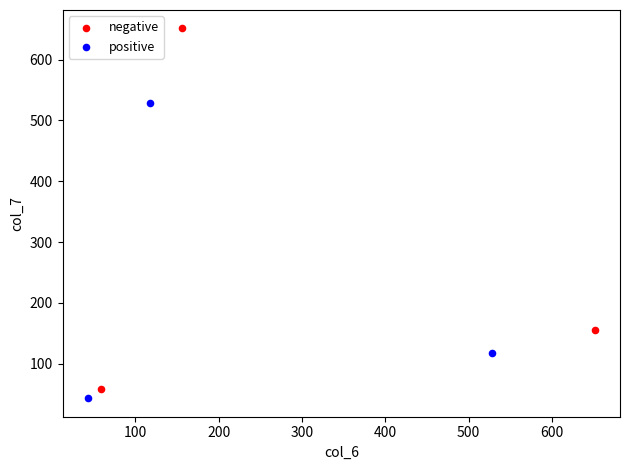

Which series reaches the maximum Y coordinate?

negative